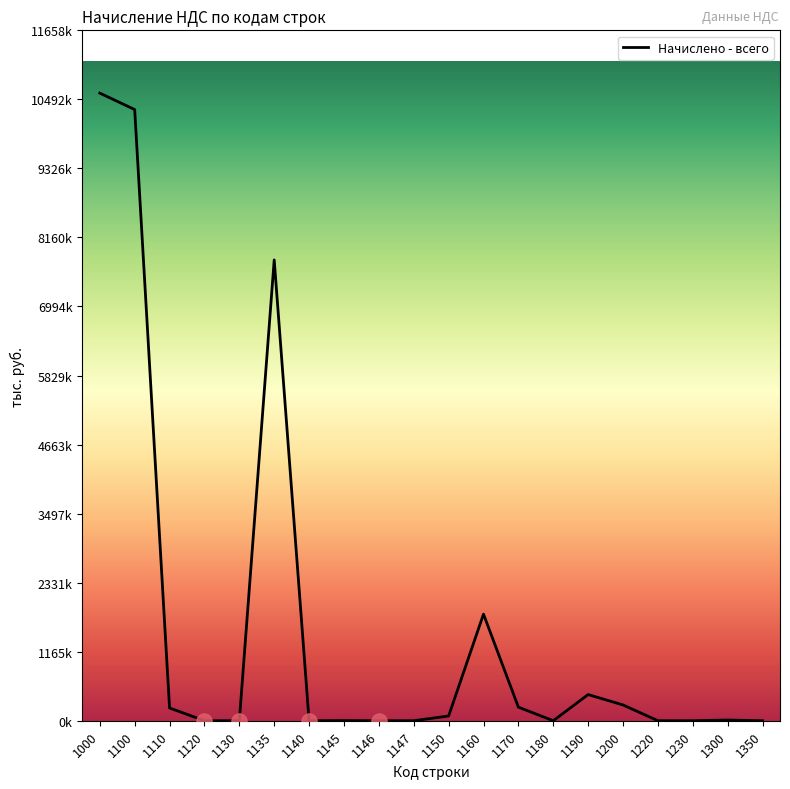

Which has a higher value, 1170 or 1000?

1000